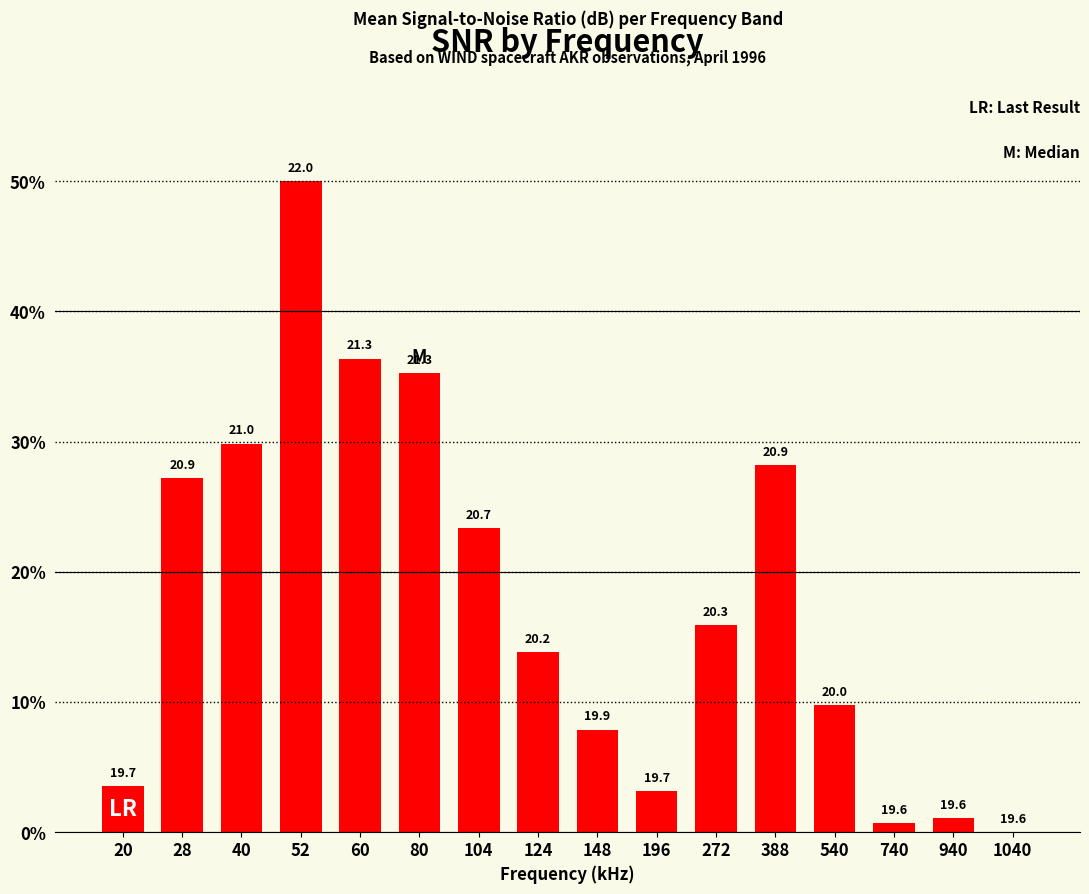

What is the sum of all values?

286.0